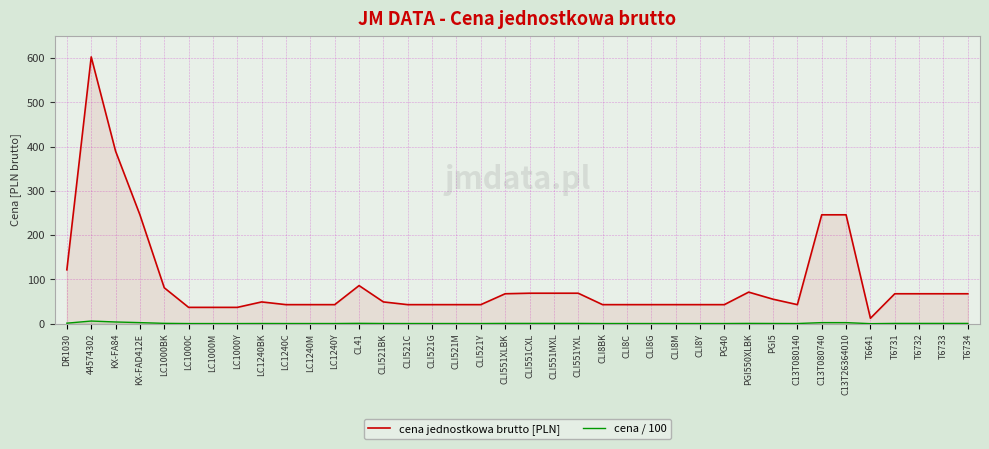

Is the value of cena jednostkowa brutto [PLN] at PG40 greater than the value of cena / 100 at PGI550XLBK?

Yes